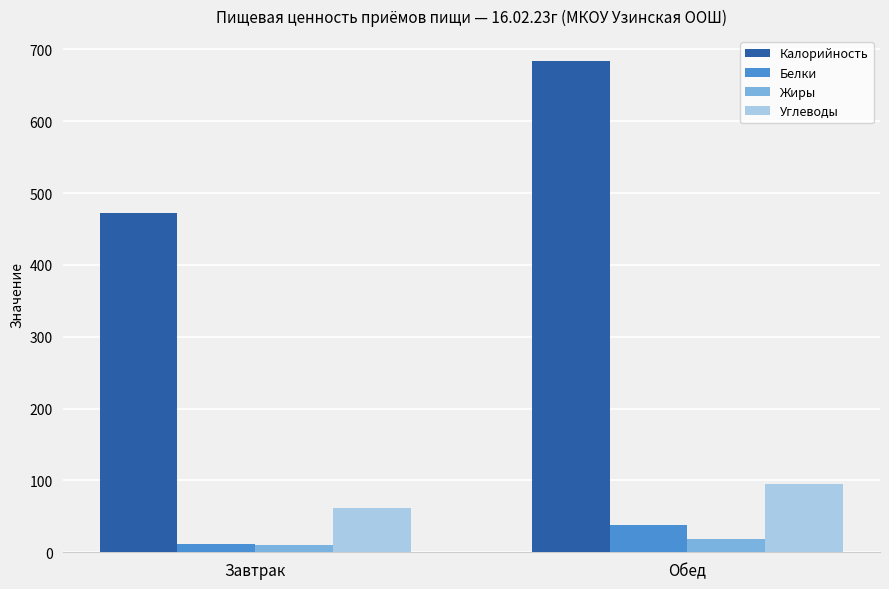

What is the label of the 1st bar from the right?

Обед